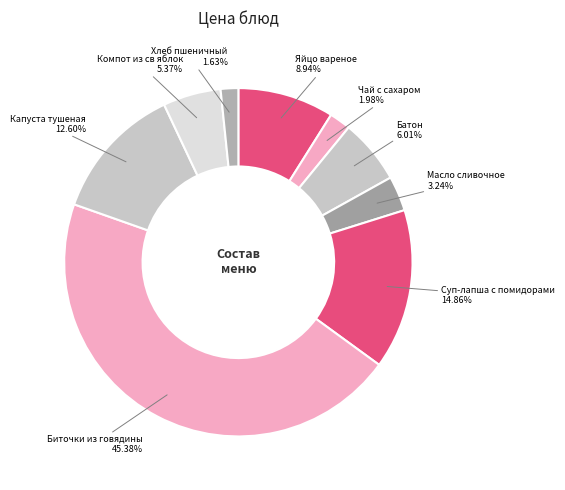

What is the largest slice in the pie chart?

Биточки из говядины